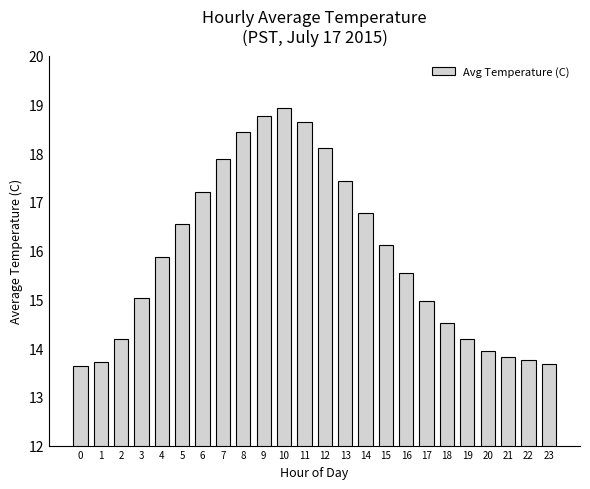

What is the value of the 22nd bar from the left?

13.8